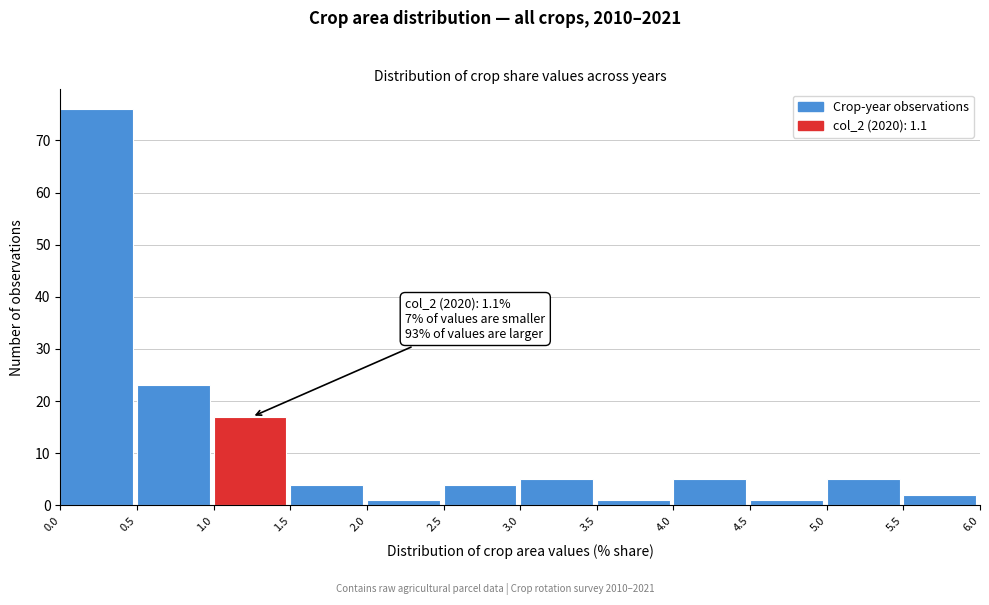

Which range on the x-axis has the tallest bar?

0.0 to 0.5